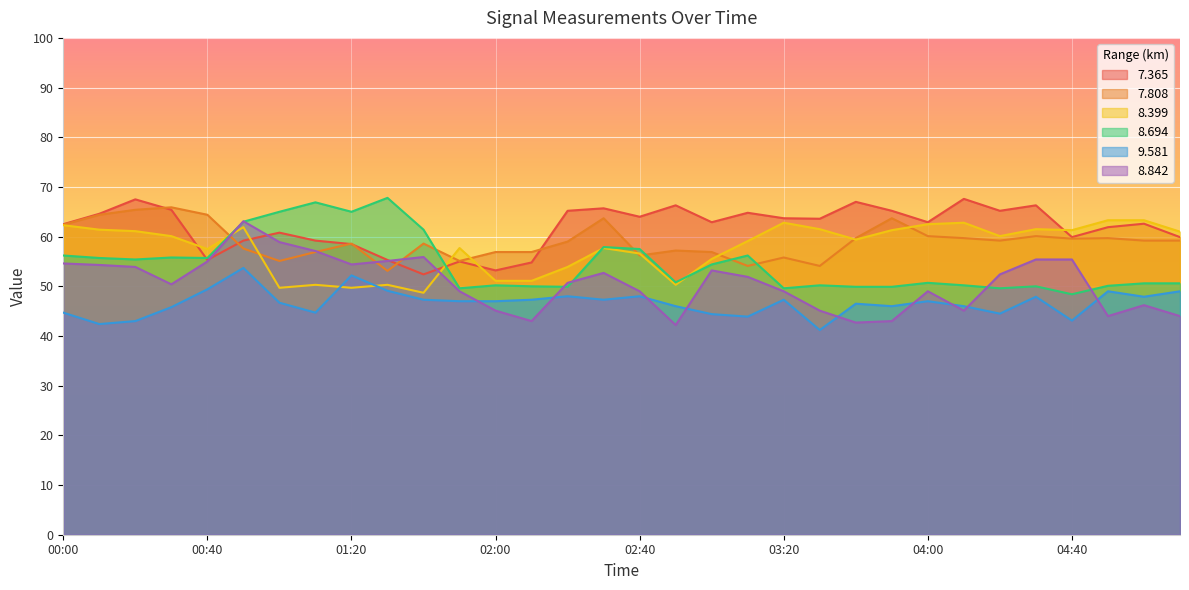

Reading left to right, transcribe all the data shown in this chart.

  7.365: 62.5	64.6	67.5	65.4	55.3	59.2	60.8	59.2	58.5	55.3	52.4	55.0	53.2	54.8	65.2	65.7	64.0	66.3	62.9	64.8	63.7	63.6	67.0	65.2	62.9	67.6	65.2	66.3	59.9	61.9	62.6	59.9
  7.808: 62.4	64.4	65.4	65.9	64.4	57.6	55.1	56.9	58.6	53.1	58.6	55.1	56.9	56.9	59.0	63.7	56.2	57.2	56.9	54.1	55.8	54.1	59.7	63.7	60.1	59.7	59.2	60.1	59.6	59.7	59.2	59.2
  8.399: 62.3	61.4	61.1	60.1	57.5	61.9	49.7	50.3	49.7	50.3	48.7	57.7	51.1	51.1	53.9	57.7	56.6	50.3	55.5	59.1	62.8	61.5	59.4	61.3	62.5	62.8	60.1	61.5	61.3	63.3	63.3	61.0
  8.694: 56.2	55.7	55.4	55.8	55.7	63.0	65.0	66.9	65.0	67.8	61.4	49.6	50.2	50.0	49.9	57.9	57.5	50.8	54.4	56.2	49.6	50.2	49.9	49.9	50.7	50.2	49.6	50.0	48.4	50.1	50.6	50.6
  9.581: 44.7	42.4	43.0	45.8	49.4	53.7	46.7	44.7	52.2	49.1	47.3	47.0	47.0	47.3	48.0	47.3	48.0	46.0	44.4	43.9	47.3	41.2	46.5	46.0	47.0	46.0	44.5	47.9	43.1	49.0	47.9	49.0
  8.842: 54.6	54.3	53.9	50.4	55.0	63.1	58.9	57.1	54.4	55.1	55.9	49.0	45.1	43.0	50.7	52.7	49.0	42.2	53.2	51.9	49.0	45.1	42.7	43.0	49.0	45.1	52.4	55.4	55.4	44.0	46.2	44.0